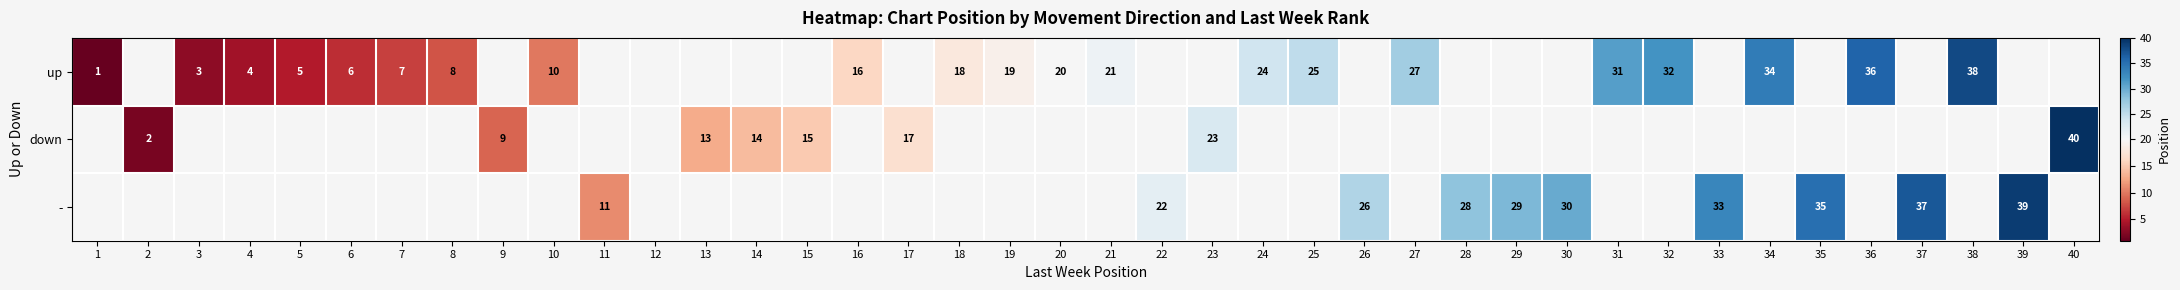

The up series shows 25 at 25. True or false?

True